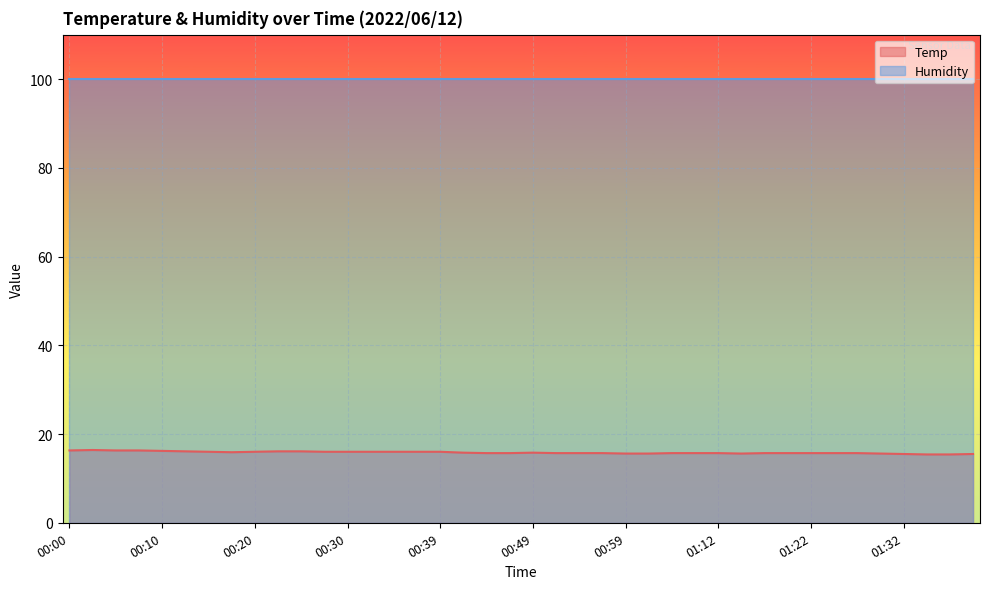

What is the average value?

15.8